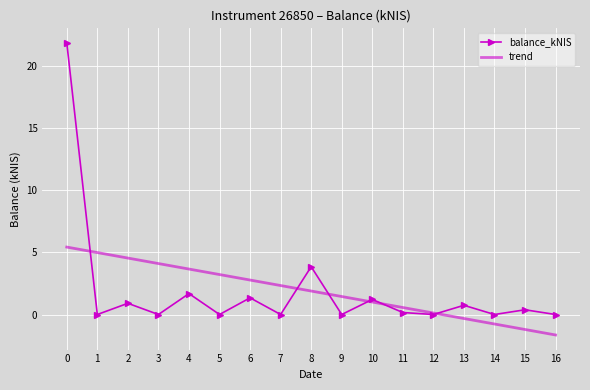

Which category has the lowest value in the trend series?

16